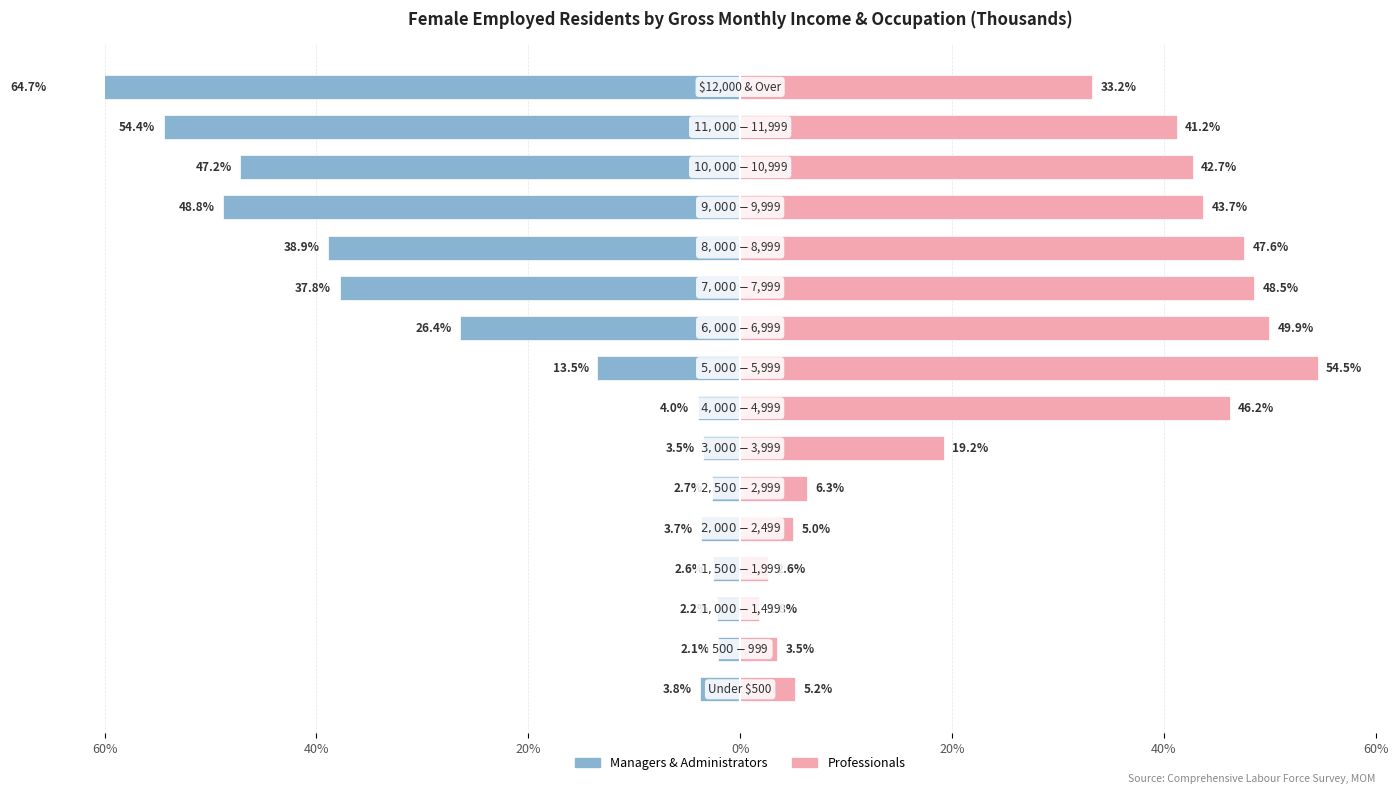

Between 0% and 11, which series saw the biggest shift?

Professionals